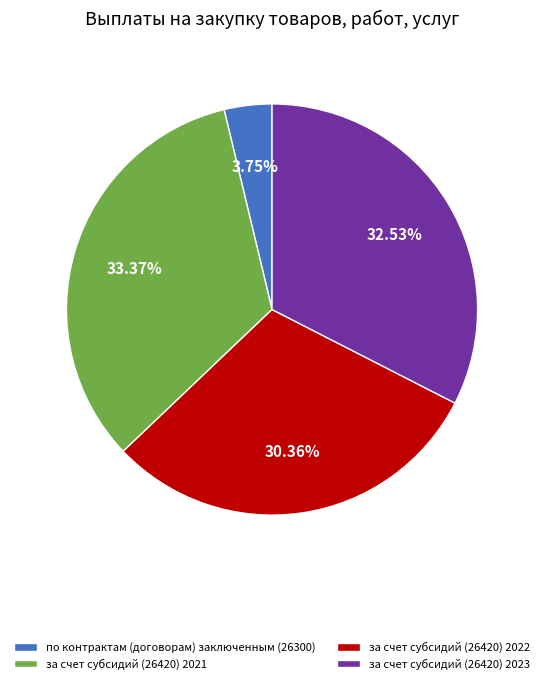

Which category has the smallest portion of the pie?

по контрактам (договорам) заключенным (26300)